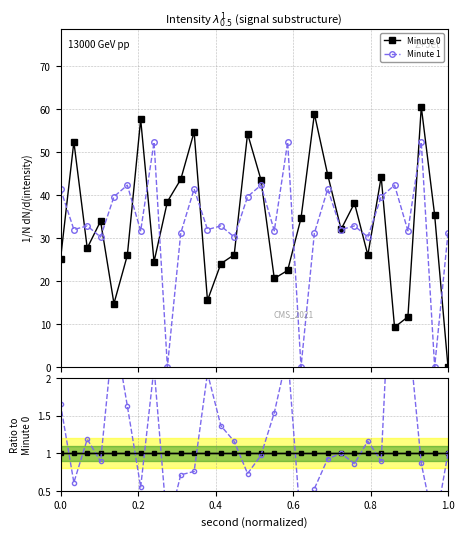

At 0.6, list the series in order from largest to smallest.

Minute 0, Minute 1